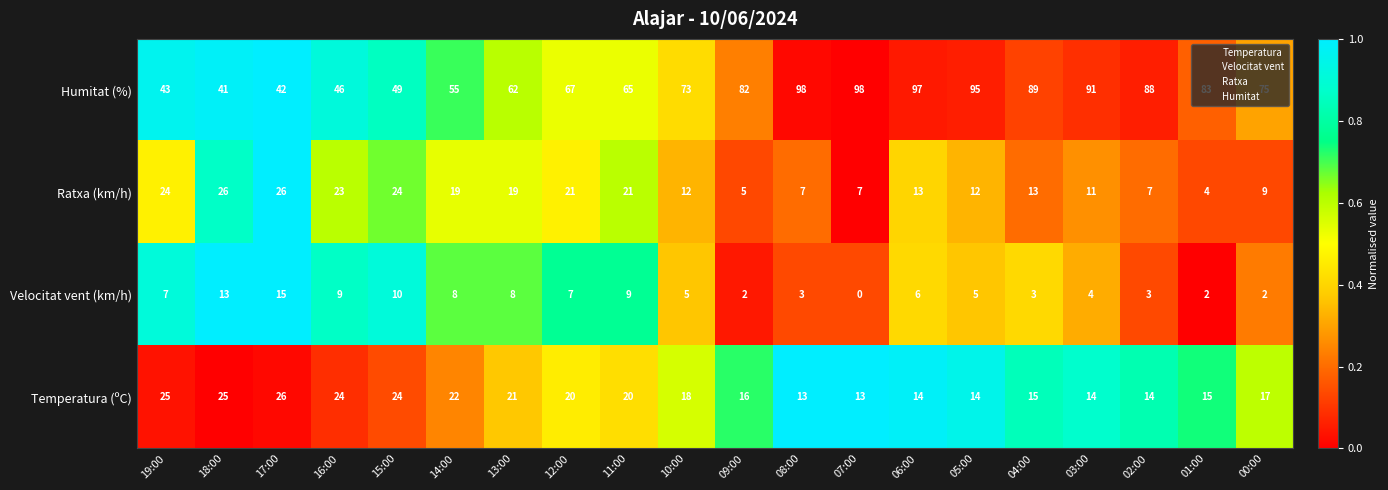

Which series changed the most between 14:00 and 08:00?

Humitat (%)